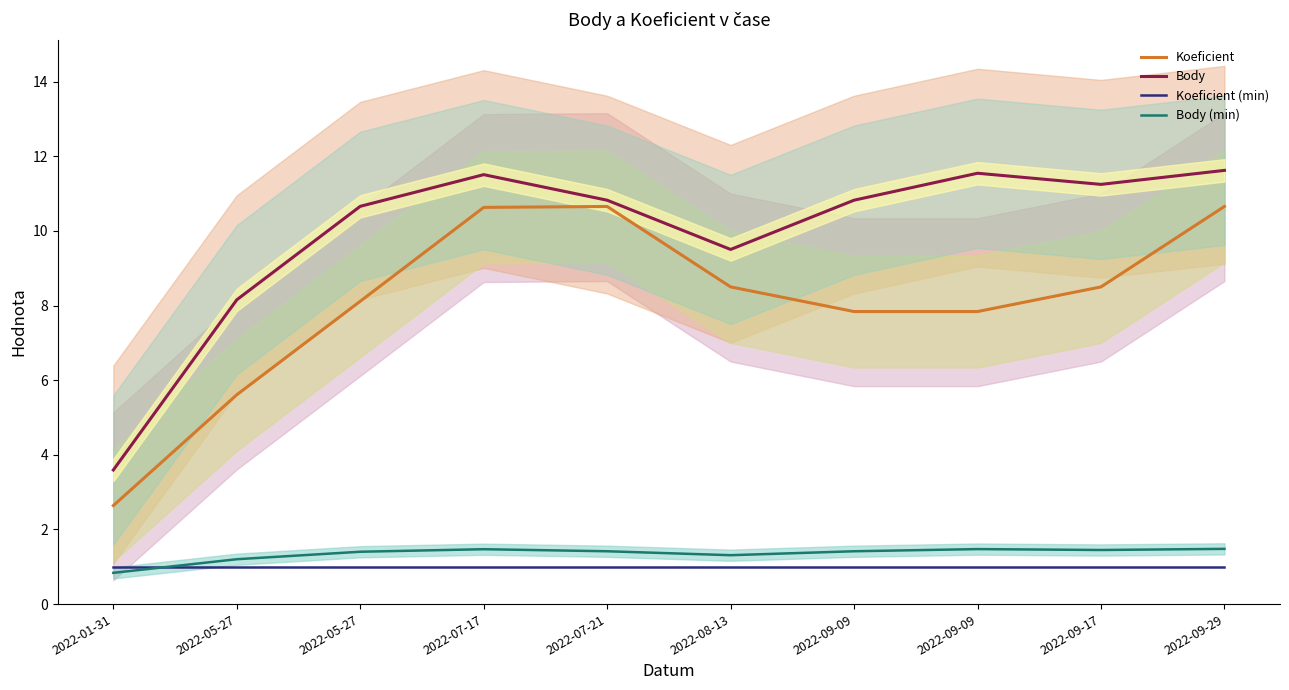

True or false: Body and Koeficient cross at least once.

False